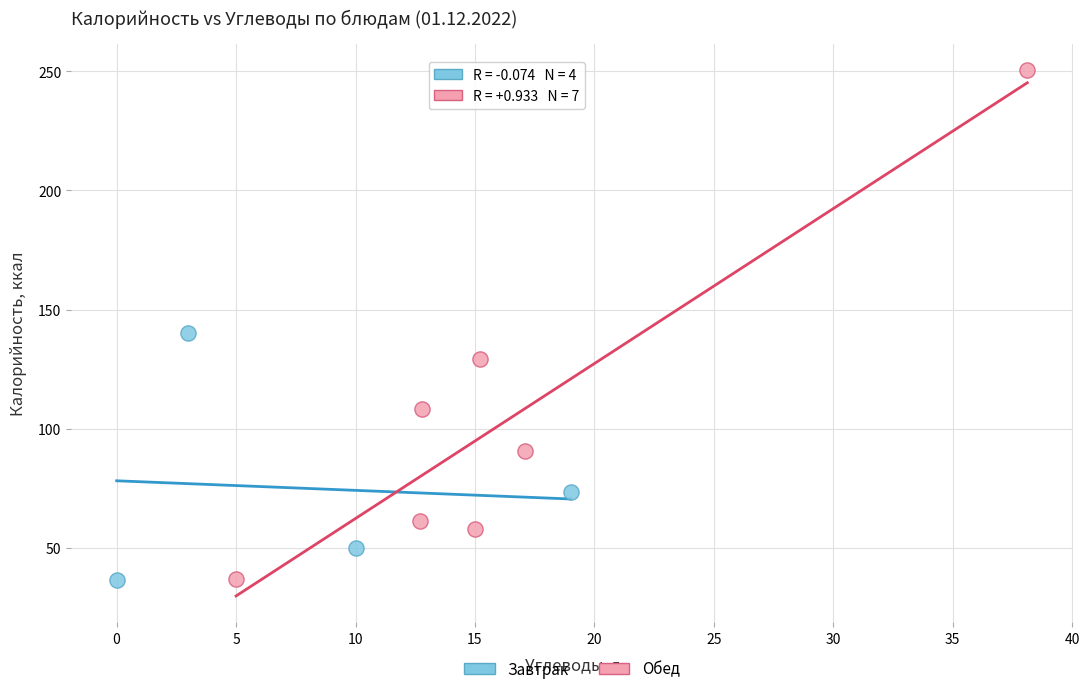

What are all the series names shown in the legend?

Завтрак, Обед